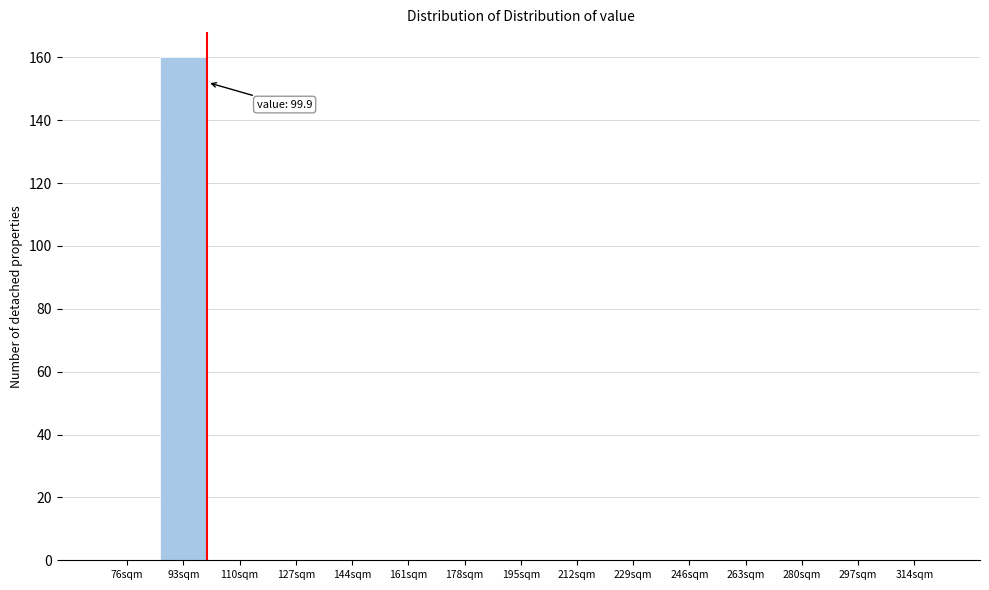

Which range on the x-axis has the tallest bar?

84 to 102